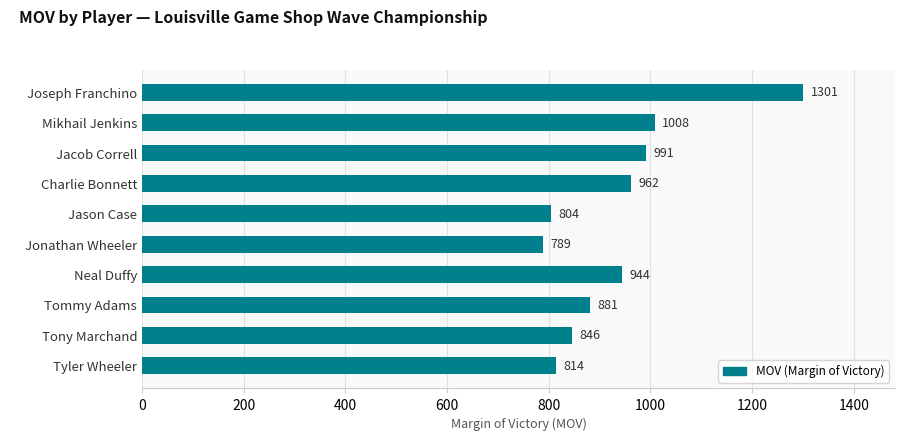

Reading bottom to top, list all the values displayed in this chart.

Tyler Wheeler=814	Tony Marchand=846	Tommy Adams=881	Neal Duffy=944	Jonathan Wheeler=789	Jason Case=804	Charlie Bonnett=962	Jacob Correll=991	Mikhail Jenkins=1008	Joseph Franchino=1301